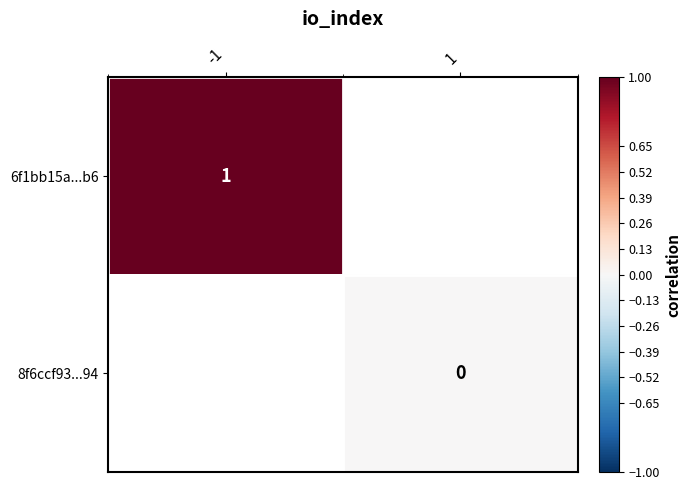

How many distinct data groups are displayed?

2